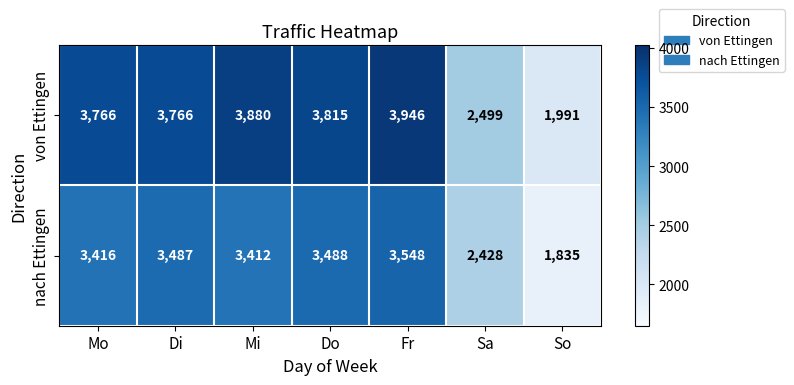

Is it true that von Ettingen equals 1898 at Mo?

False